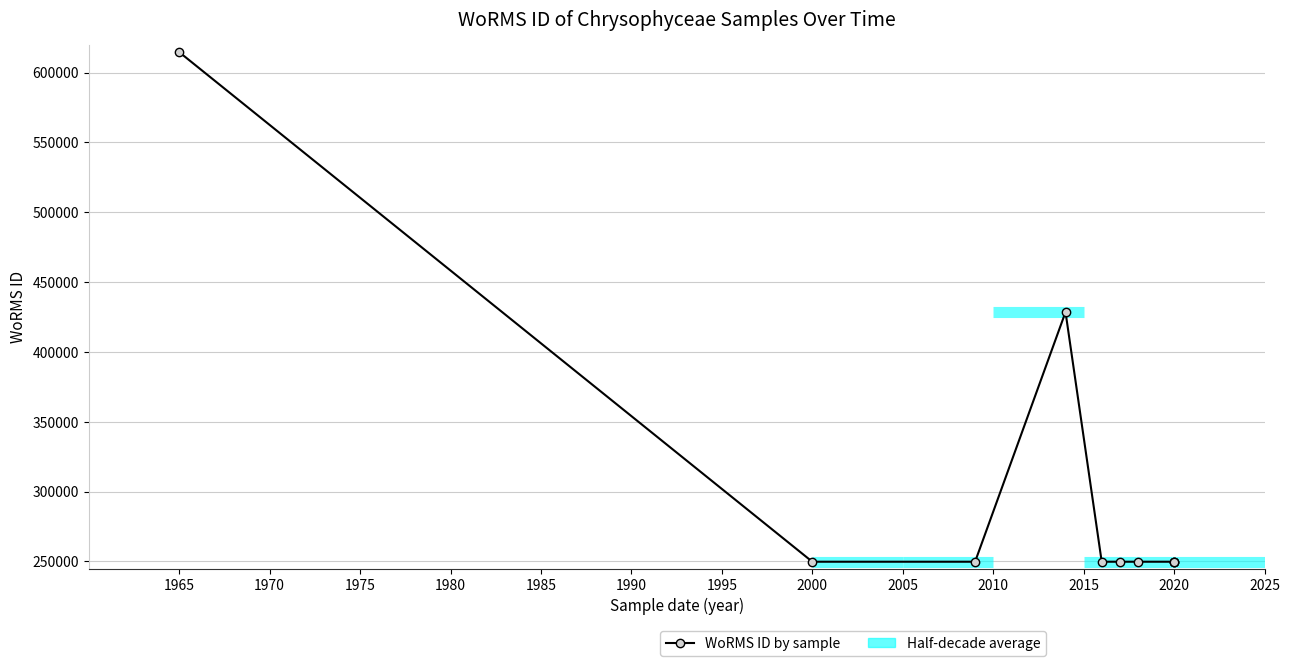

How many values exceed 249725?

2